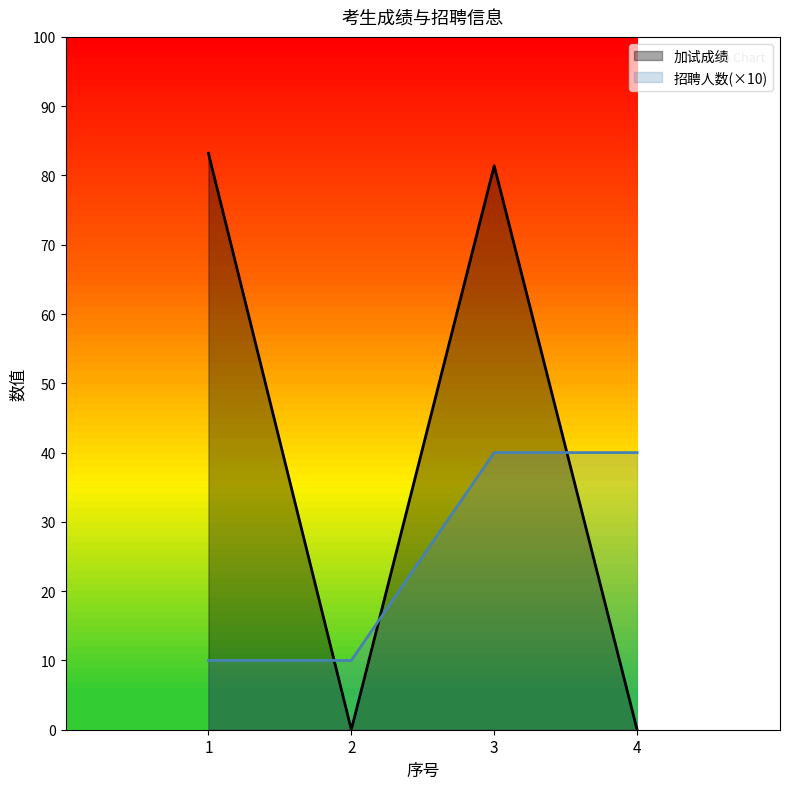

How many times do 加试成绩 and 招聘人数 cross each other?

3